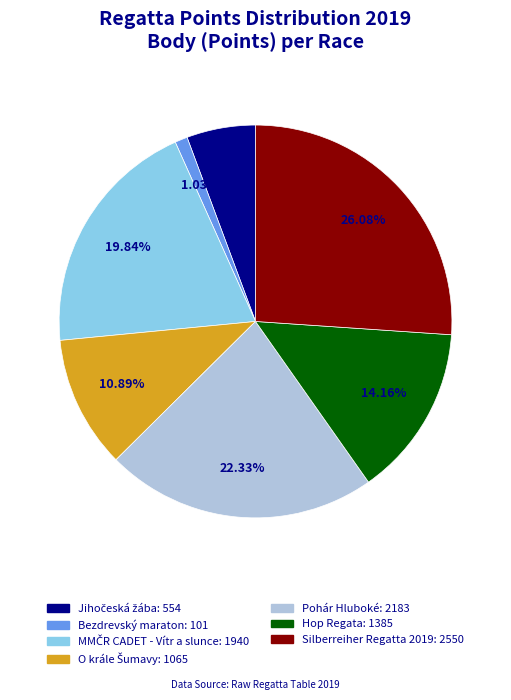

Is the sum of Pohár Hluboké and Bezdrevský maraton greater than half?

No